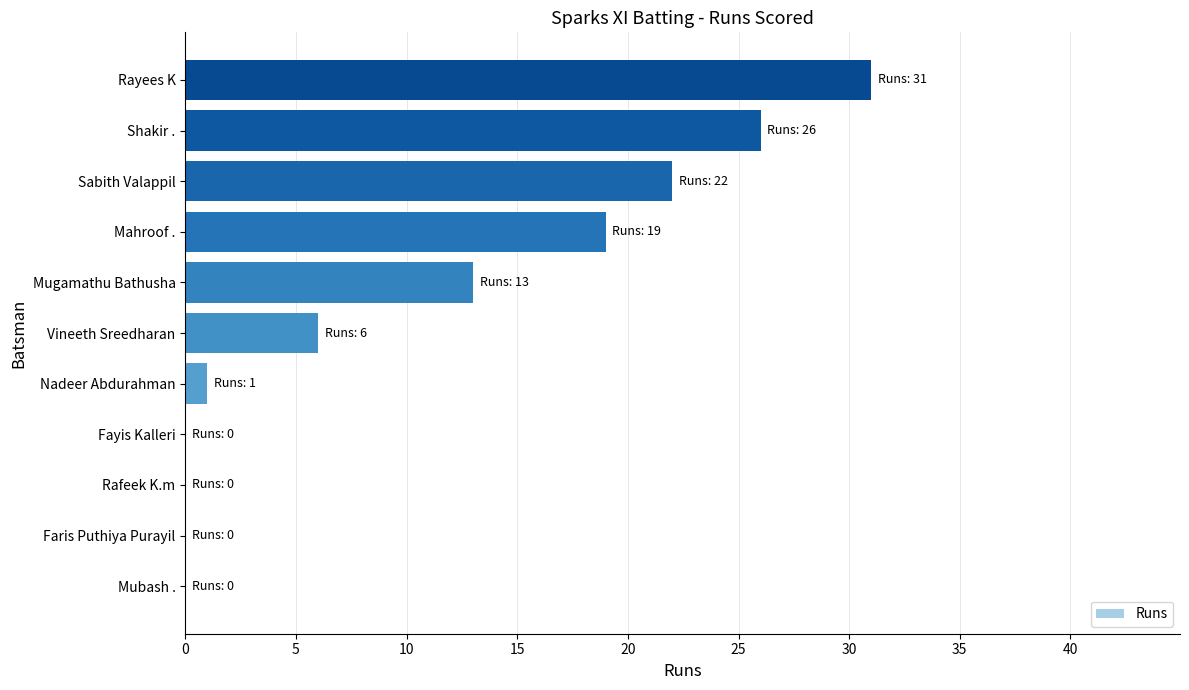

Count the number of categories in the chart.

11